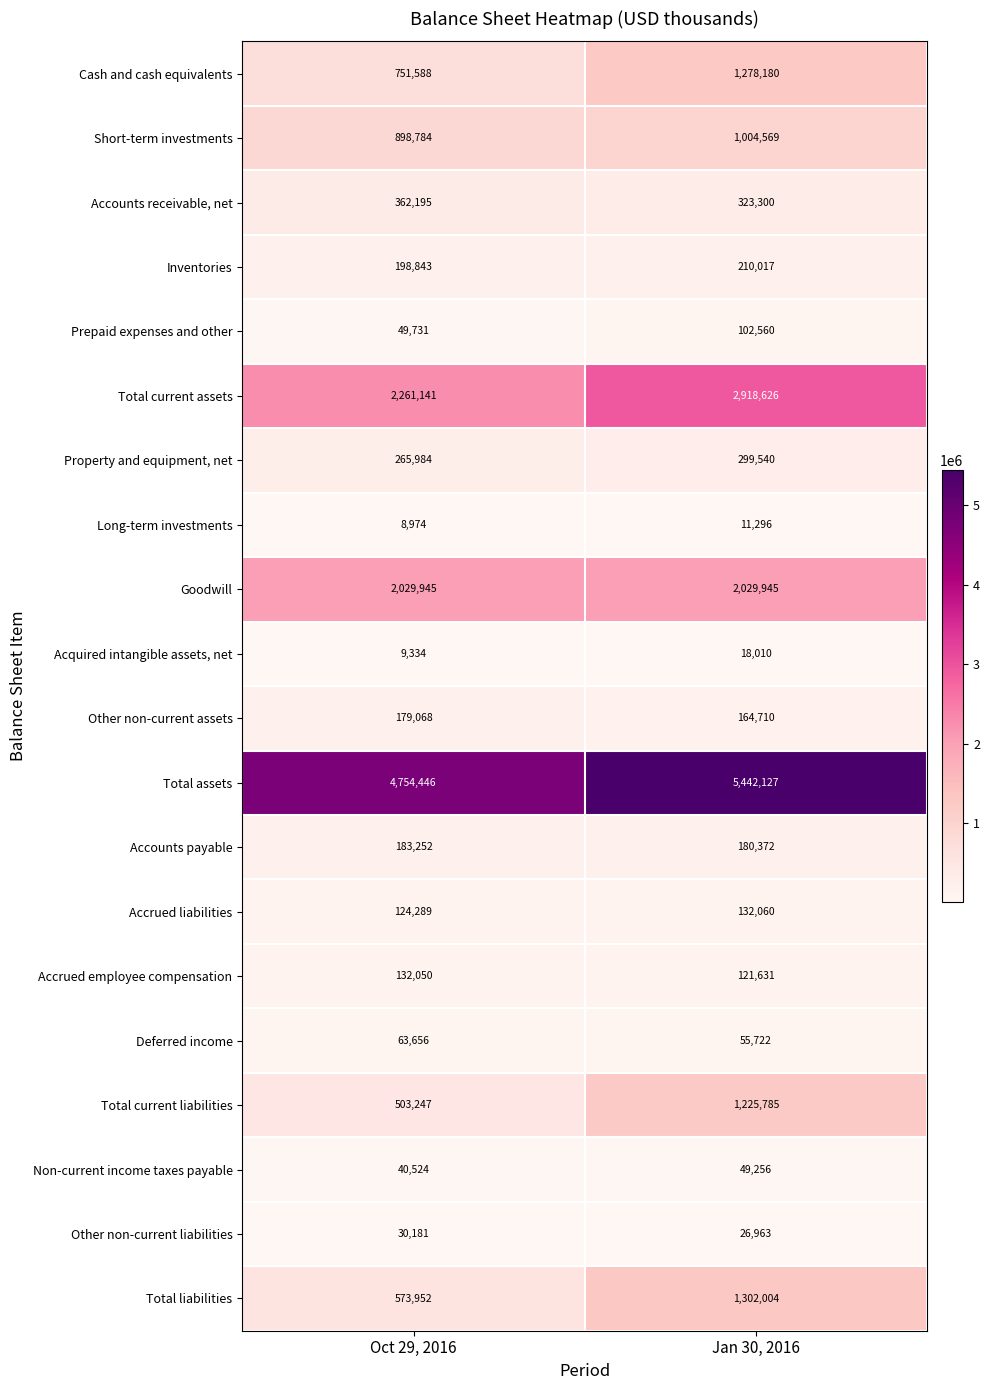

List the series in order of their peak value, lowest first.

Long-term investments, Acquired intangible assets, net, Other non-current liabilities, Non-current income taxes payable, Deferred income, Prepaid expenses and other, Accrued employee compensation, Accrued liabilities, Other non-current assets, Accounts payable, Inventories, Property and equipment, net, Accounts receivable, net, Short-term investments, Total current liabilities, Cash and cash equivalents, Total liabilities, Goodwill, Total current assets, Total assets